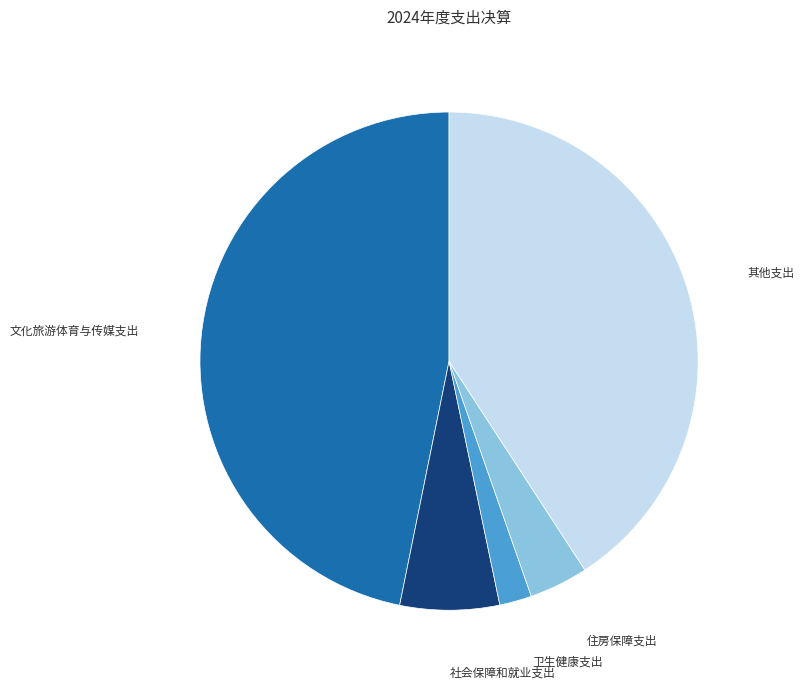

Is there any slice that represents more than half of the pie?

No